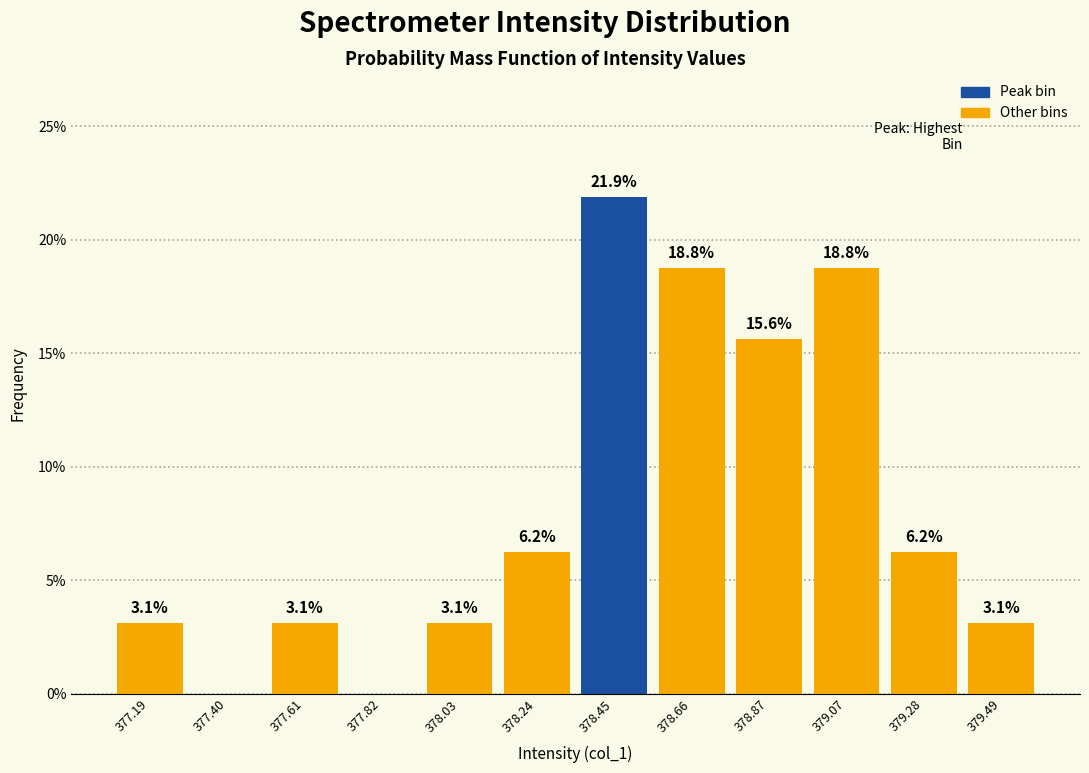

Over which range of the x-axis is the bar tallest?

378.35 to 378.55